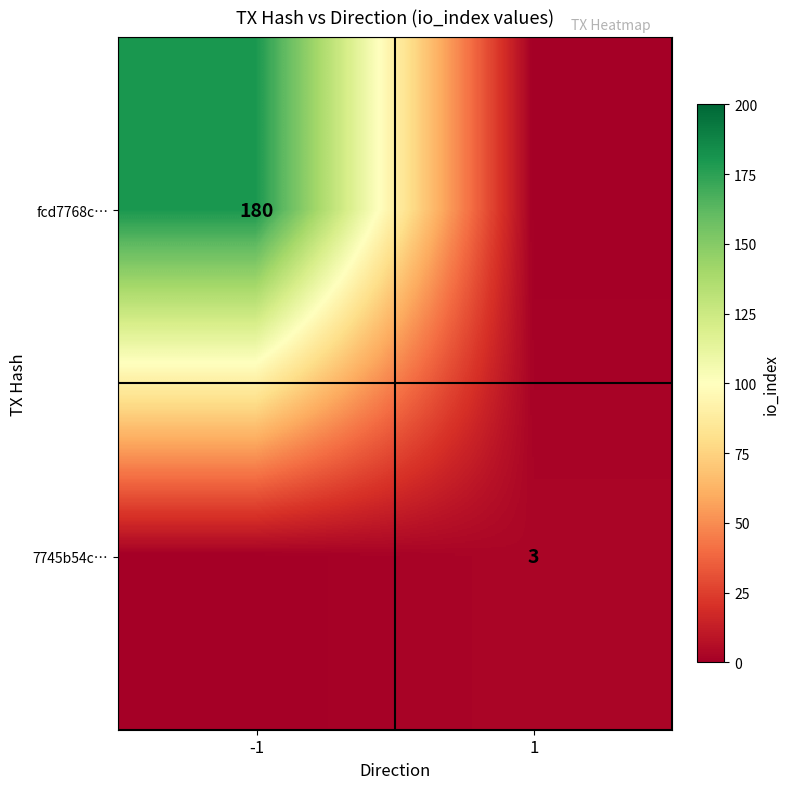

The value of fcd7768c… at -1 is 60. True or false?

False